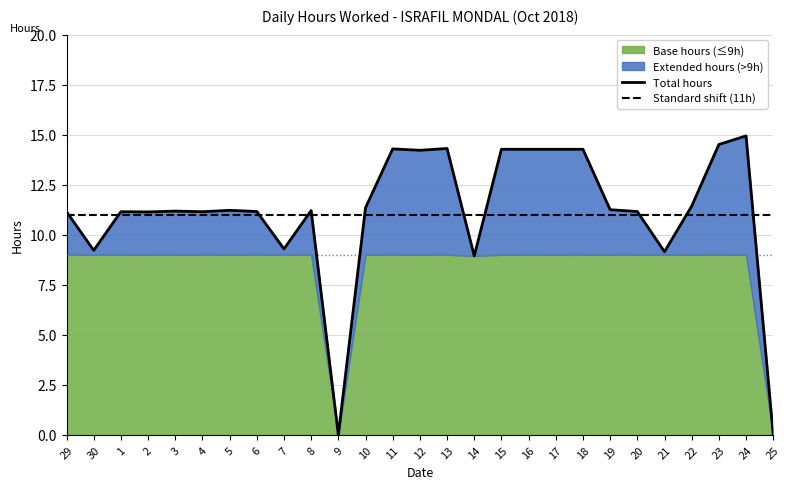

What position from the right is 24?

2